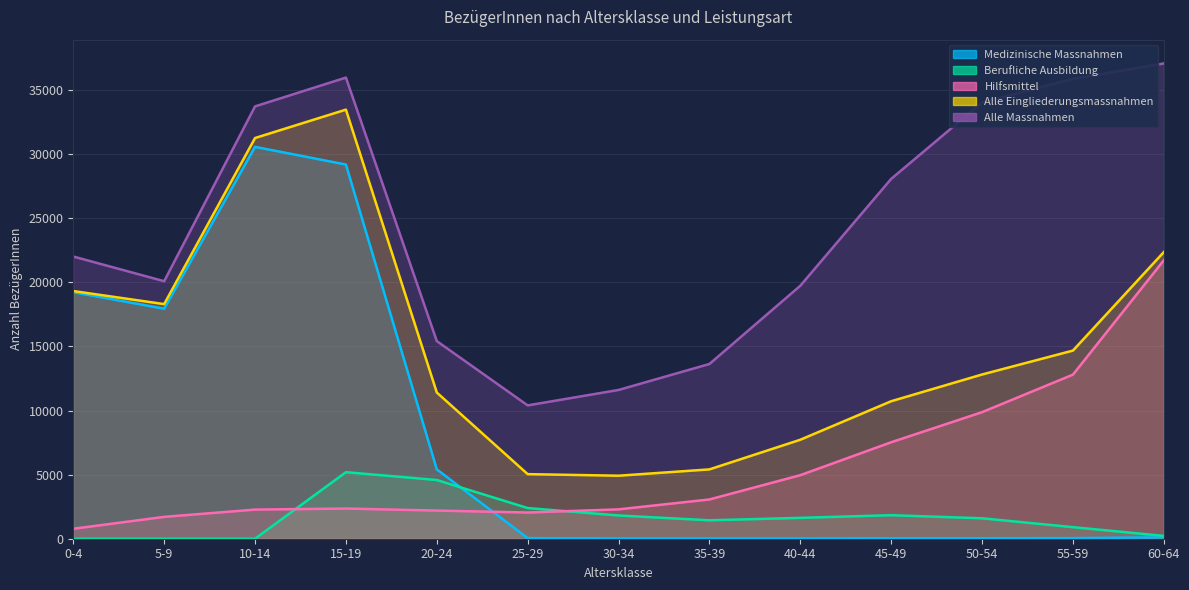

The value of Hilfsmittel at 45-49 is 11687. True or false?

False